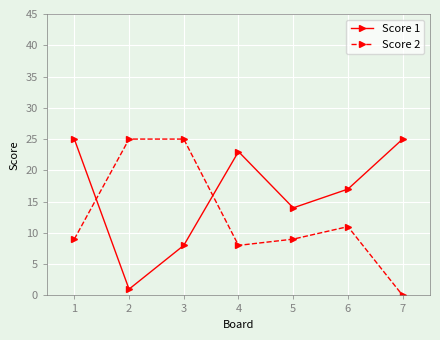

How many values in Score 2 are above zero?

6